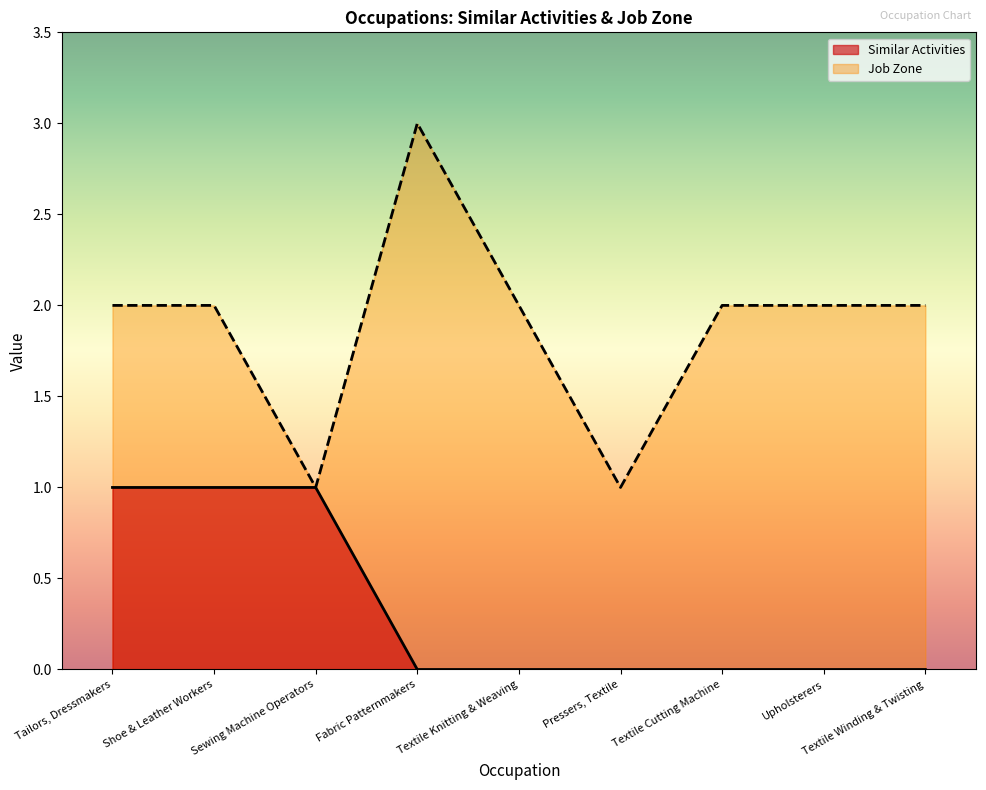

What is the total value across all series at Shoe & Leather Workers?

3